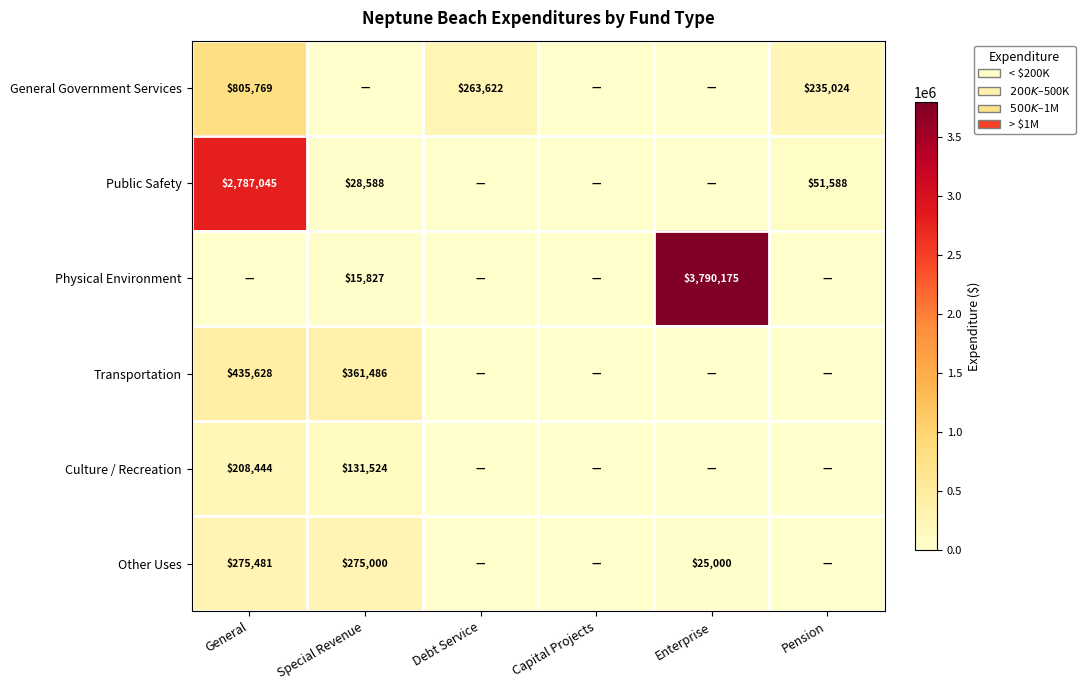

True or false: Public Safety has a value of 28588 at Special Revenue.

True